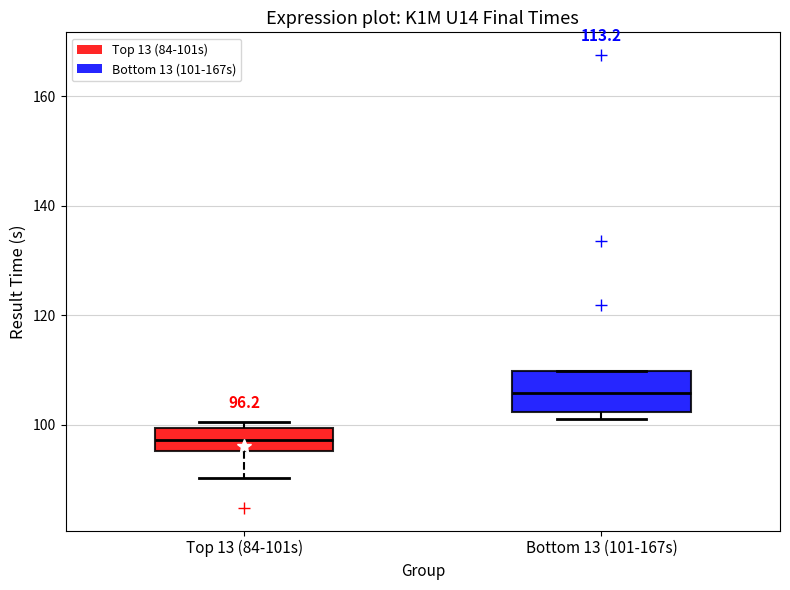

Comparing the boxes themselves (not the whiskers), which one is the tallest?

Bottom 13 (101-167s)